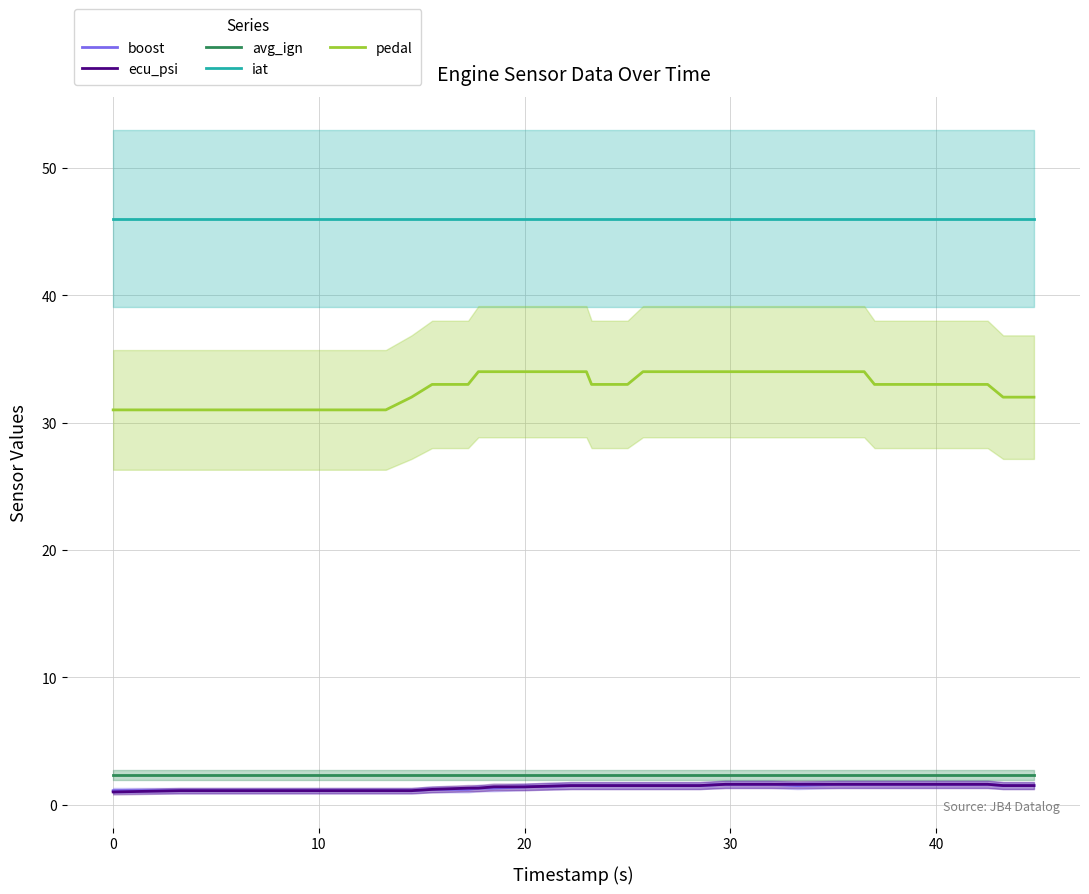

True or false: ecu_psi and pedal intersect in this chart.

False